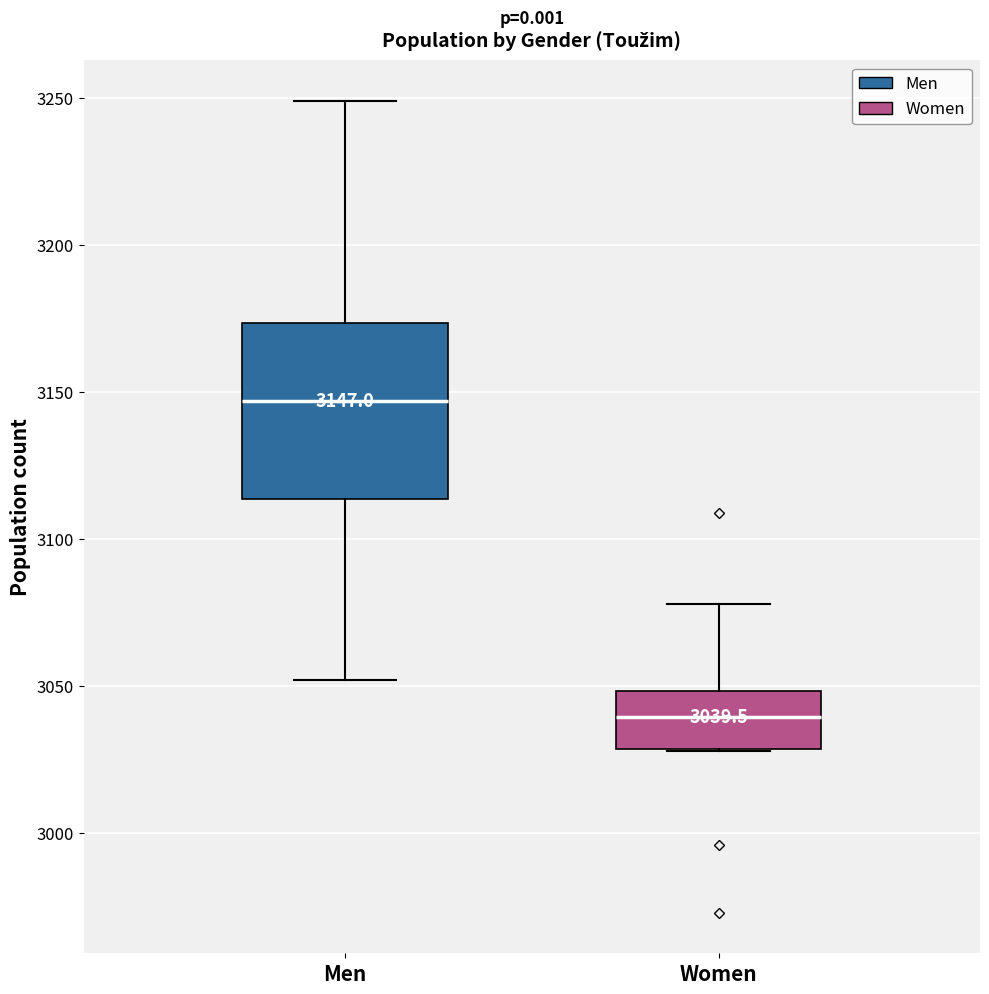

Which box has the lowest median line?

Women